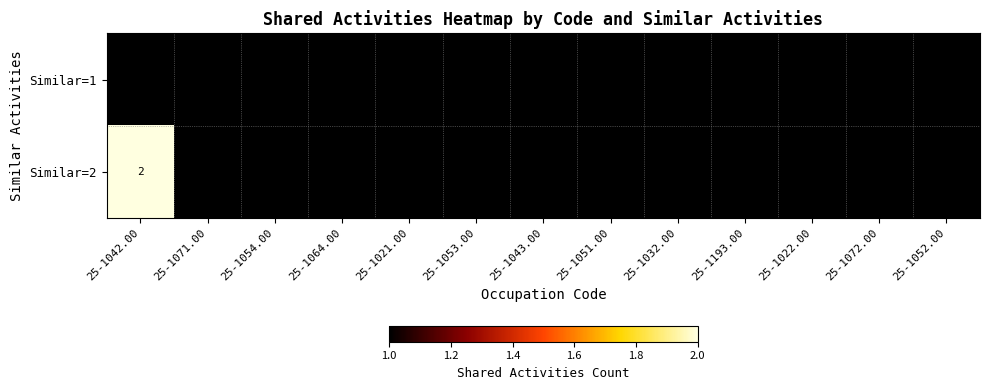

Reading left to right, list all the values displayed in this chart.

Similar=1: 1	1	1	1	1	1	1	1	1	1	1	1	1
Similar=2: 2	1	1	1	1	1	1	1	1	1	1	1	1